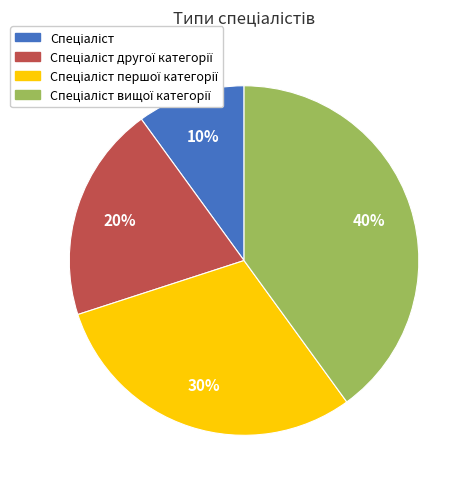

Count the number of slices in the pie.

4